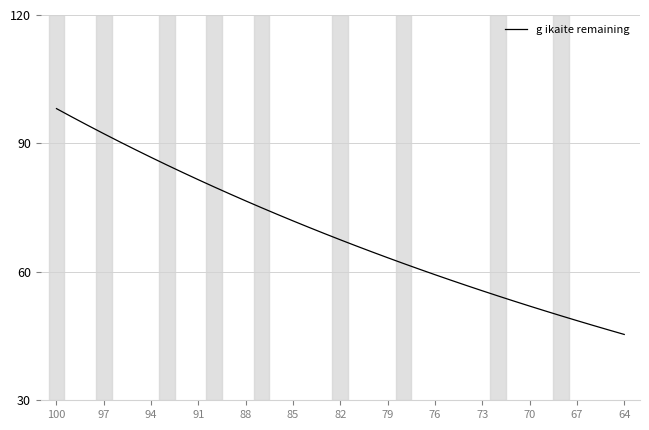

True or false: the data has more than 2 interior local peaks.

False